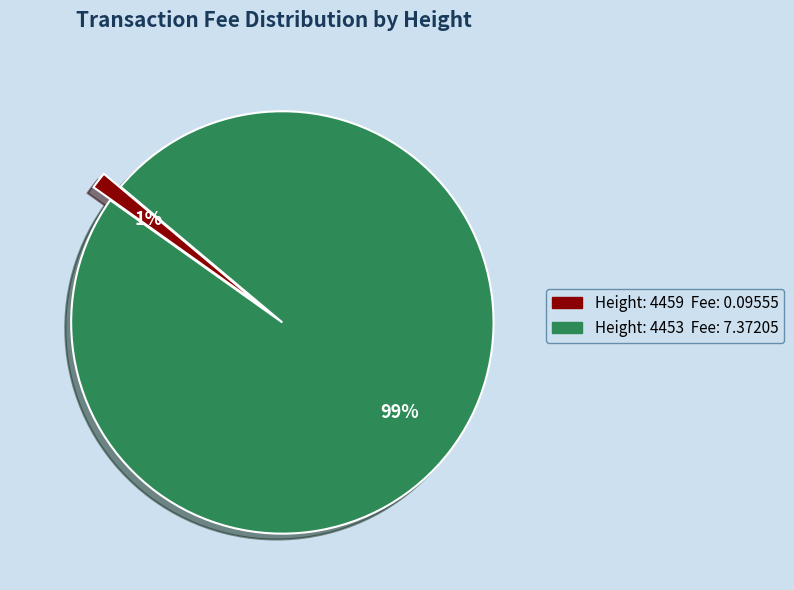

To the nearest percent, what is the average slice percentage?

50%